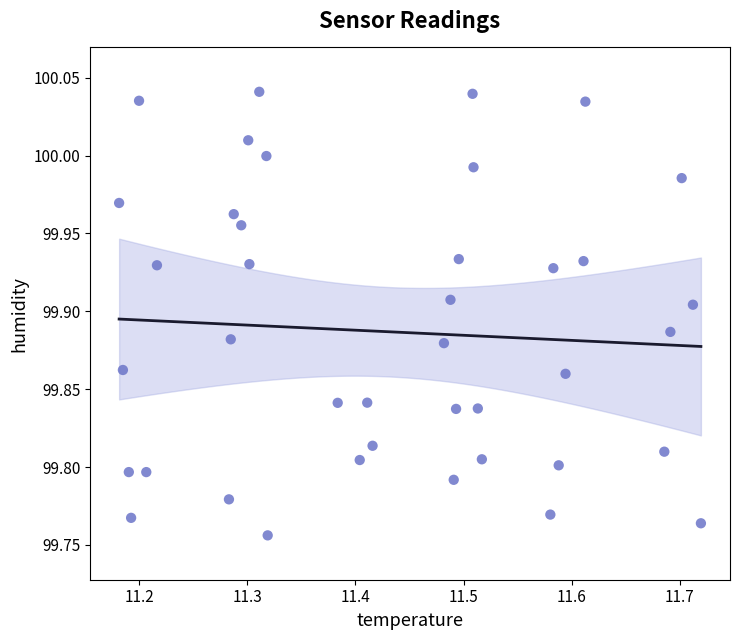

What is the range of Y values (max minus min)?

0.3